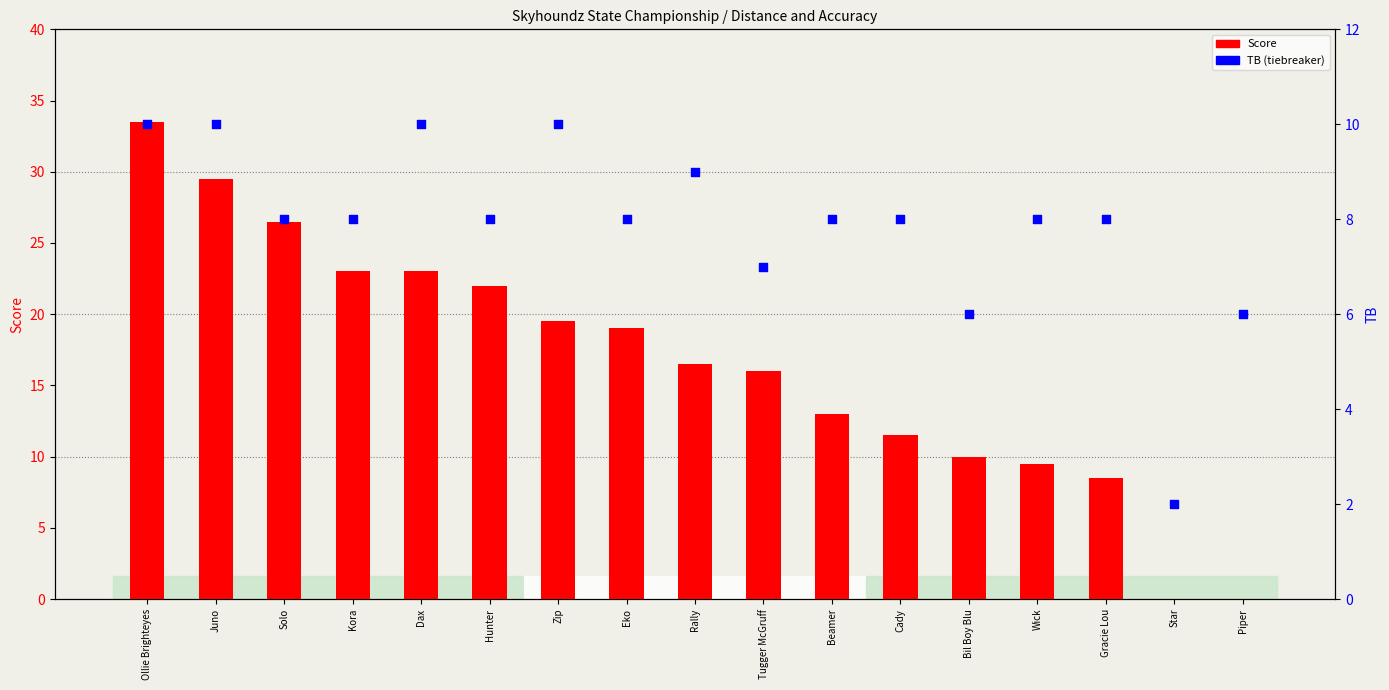

Which series reaches the maximum Y coordinate?

Score